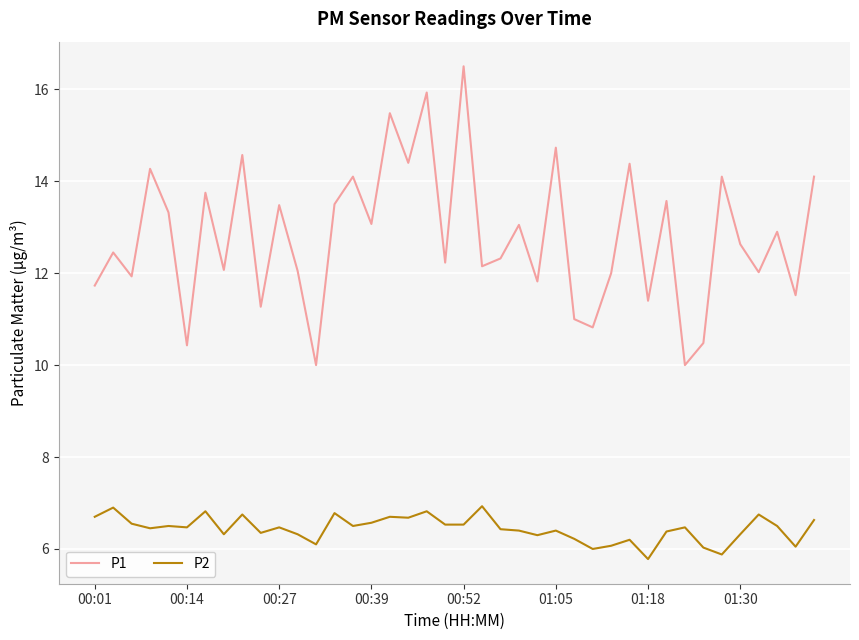

Which series has the largest total across all categories?

P1